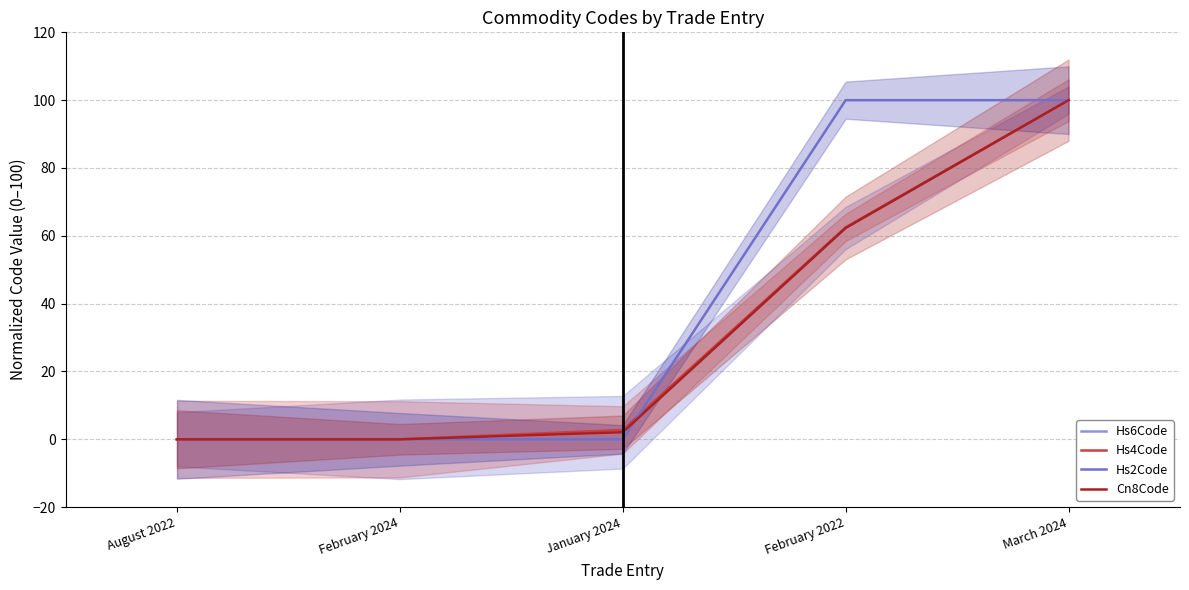

List the labels in order of Hs6Code value, largest first.

March 2024, February 2022, January 2024, August 2022, February 2024